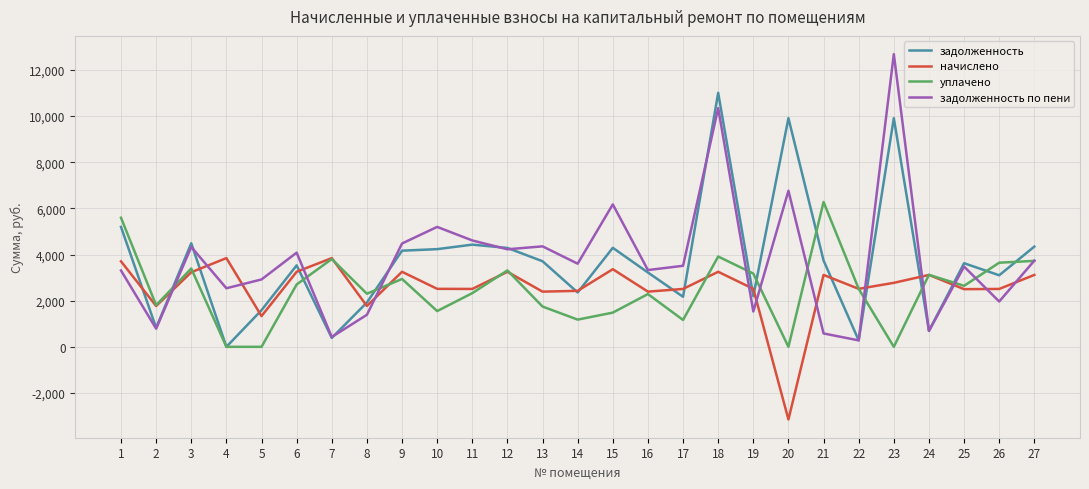

Is the value of уплачено at 27 greater than the value of задолженность at 19?

Yes